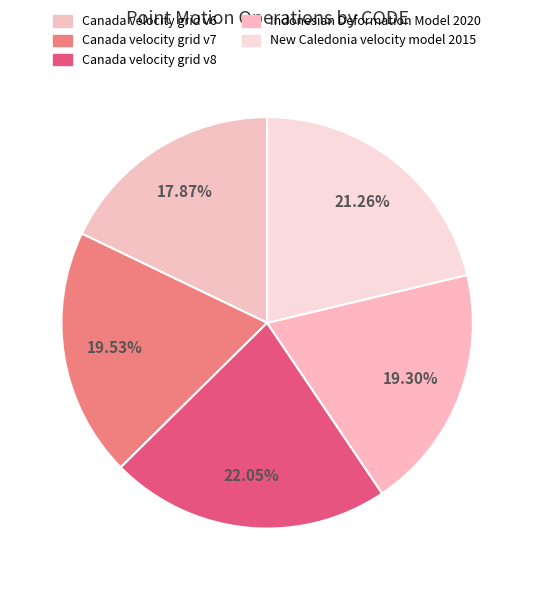

What percentage do New Caledonia velocity model 2015 and Canada velocity grid v6 together represent?

39.1%